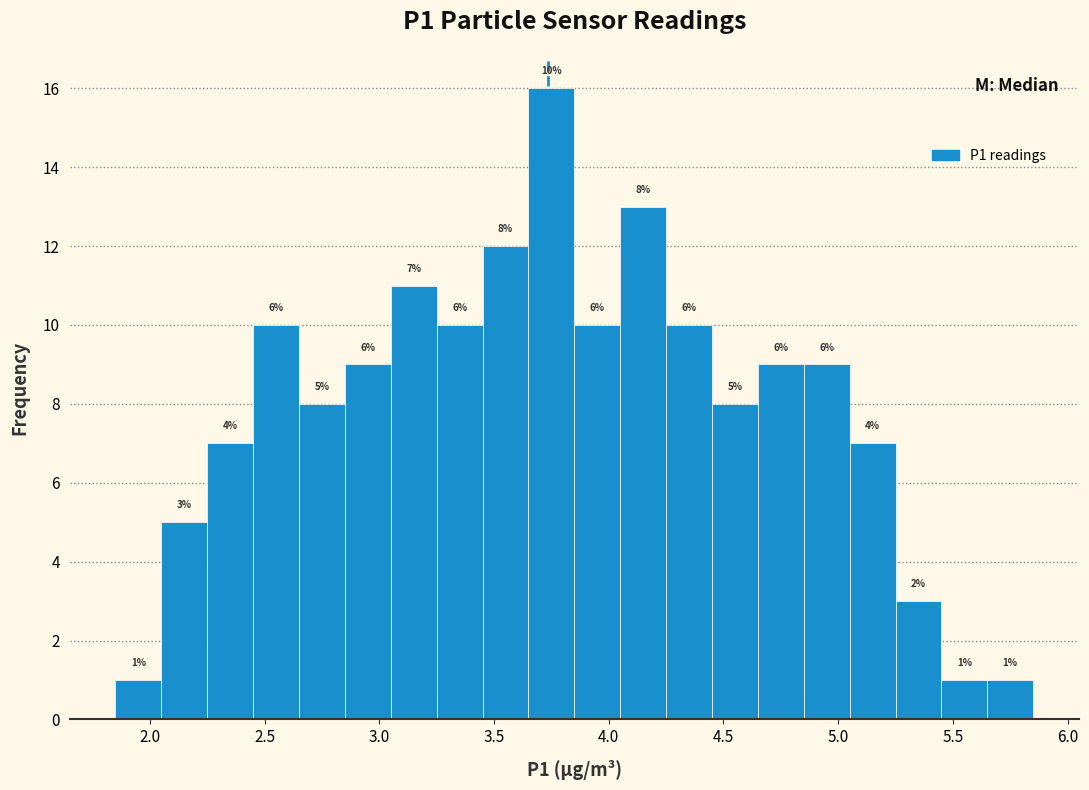

Which range on the x-axis has the tallest bar?

3.65 to 3.85